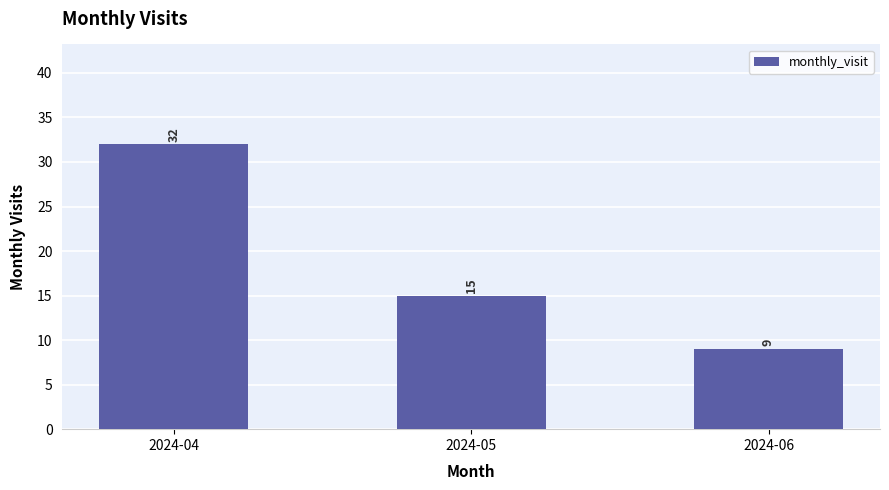

Which label corresponds to the largest value in the chart?

2024-04